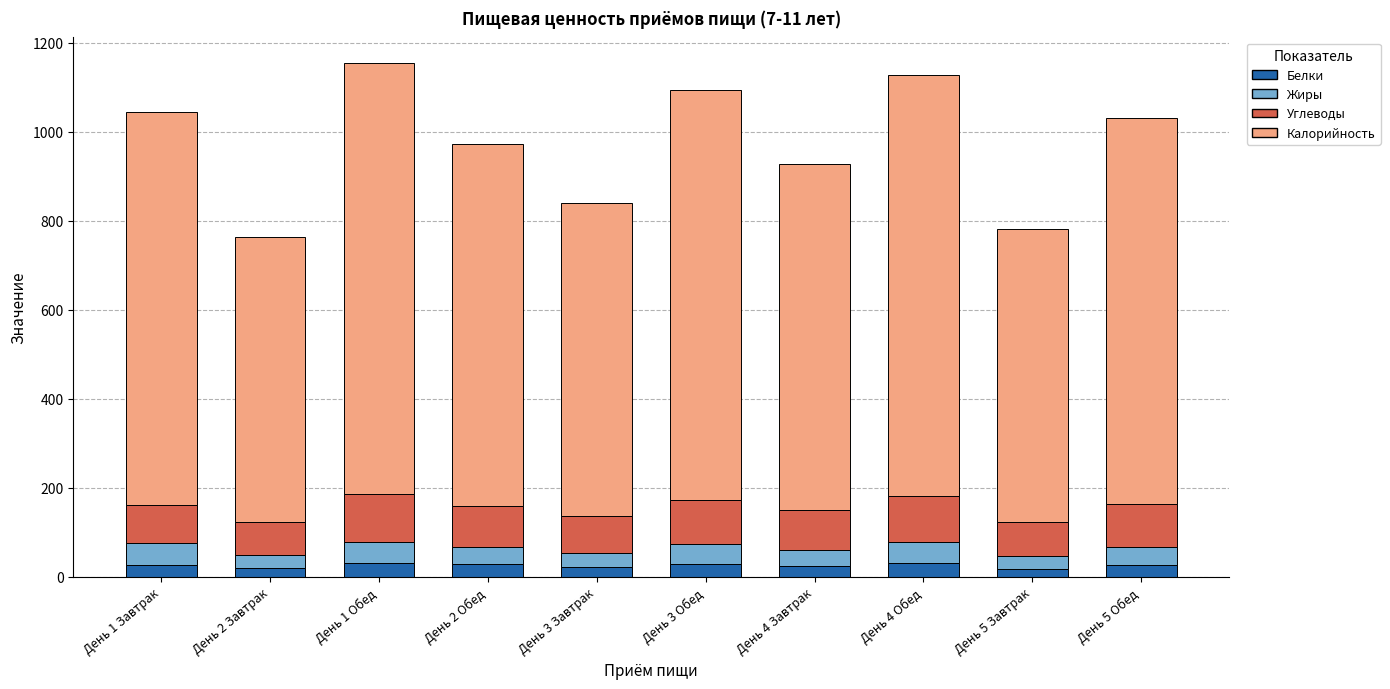

What is the average value of the Белки series?

26.1